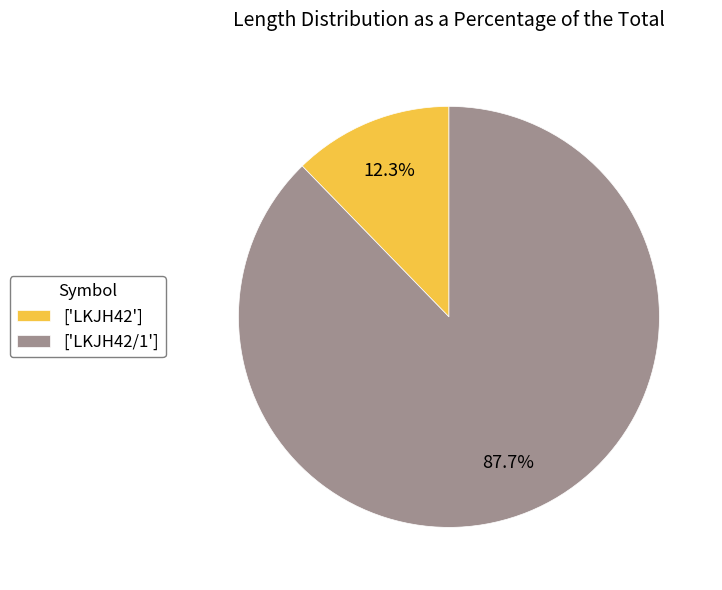

What is the ratio of the value at ['LKJH42/1'] to the value at ['LKJH42']?

7.1